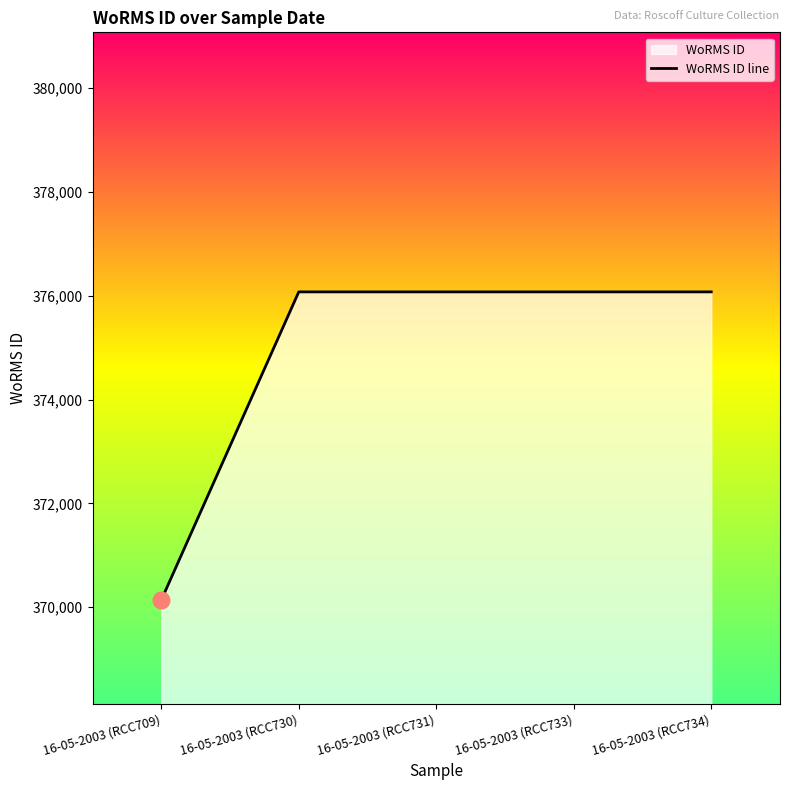

Does the chart have visible grid lines?

No